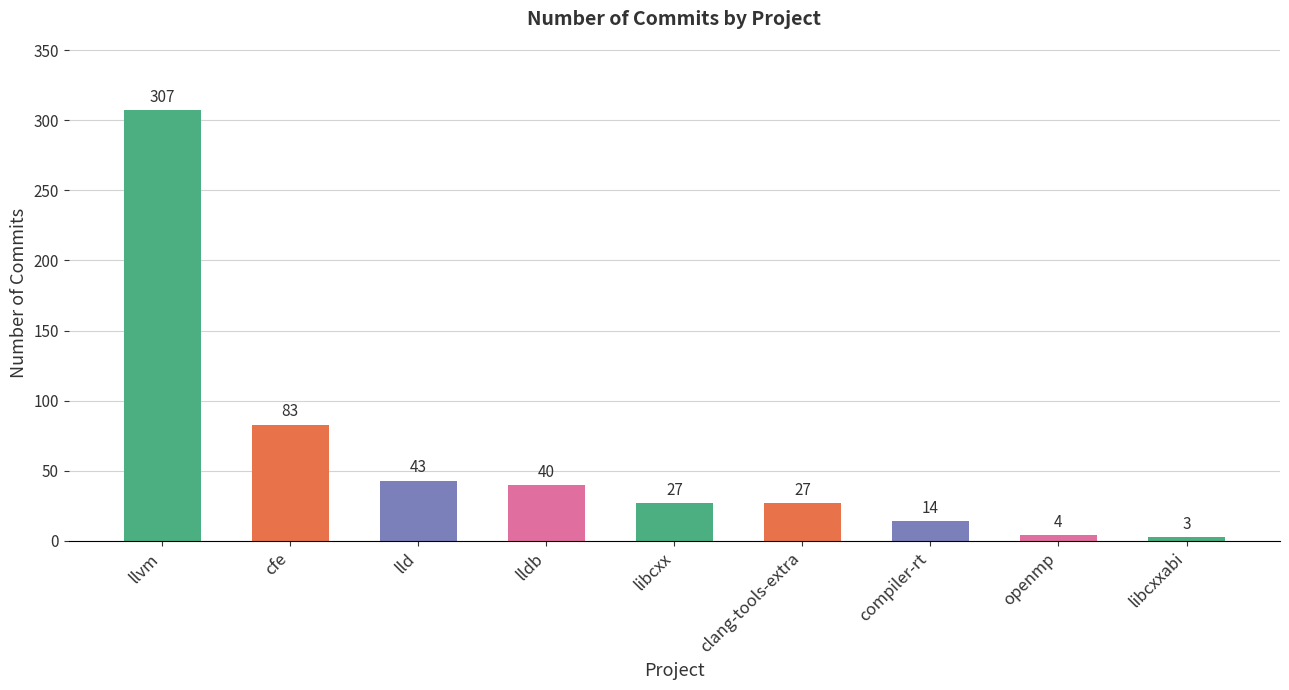

What is the difference between the values at compiler-rt and clang-tools-extra?

13